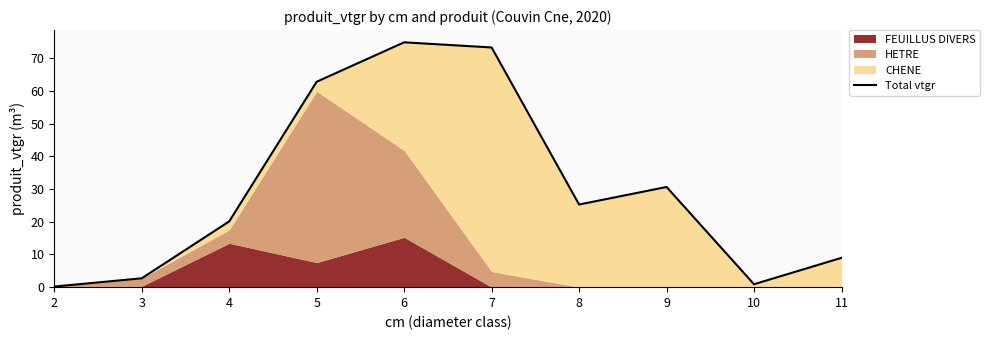

What is the average value?

30.0